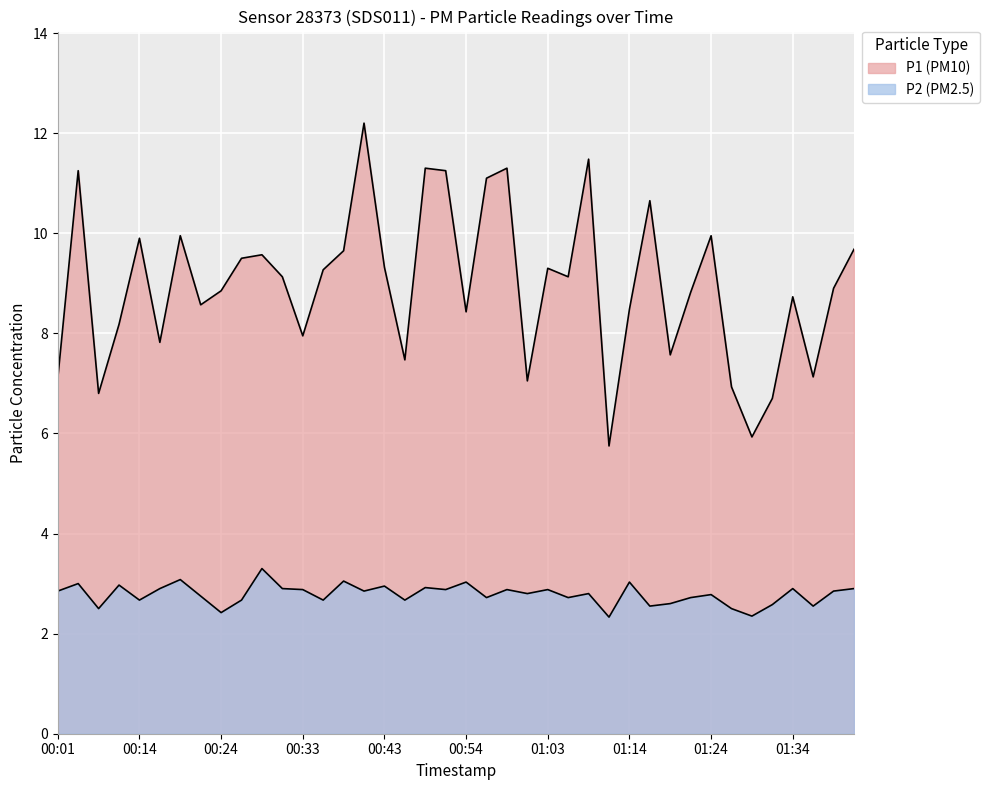

At which category is the sum across all series the highest?

00:41